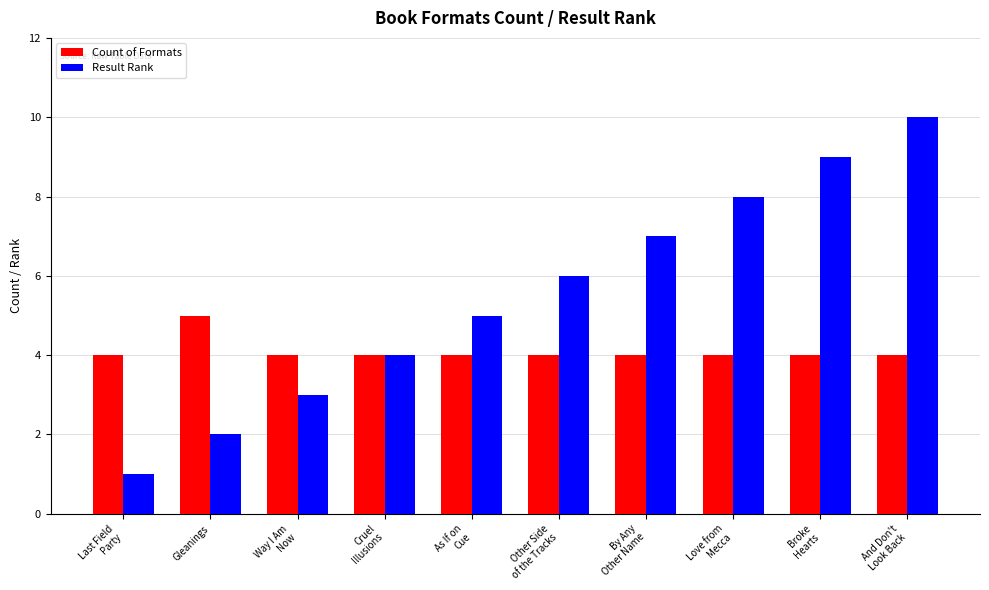

What is the sum of all Count of Formats values?

41